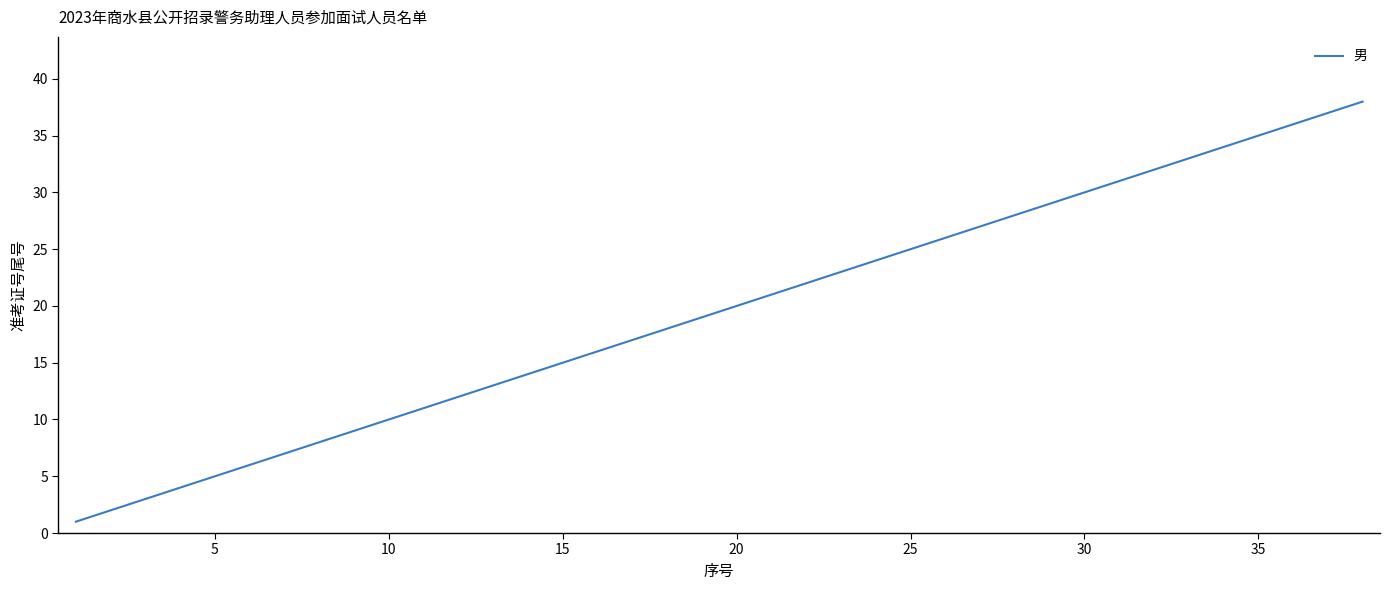

How many lines are shown in the chart?

1